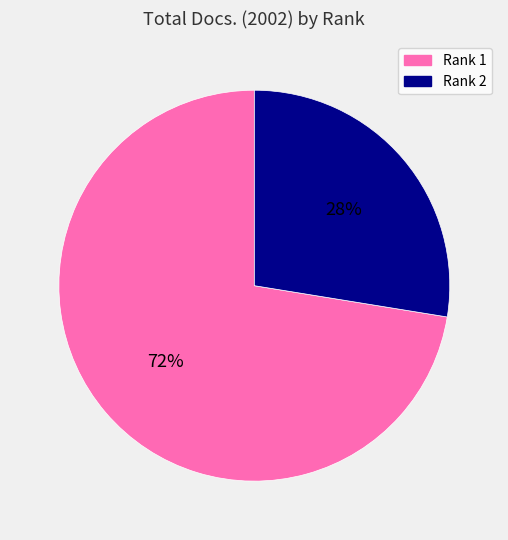

Do Rank 2 and Rank 1 together represent more than half of the pie?

Yes